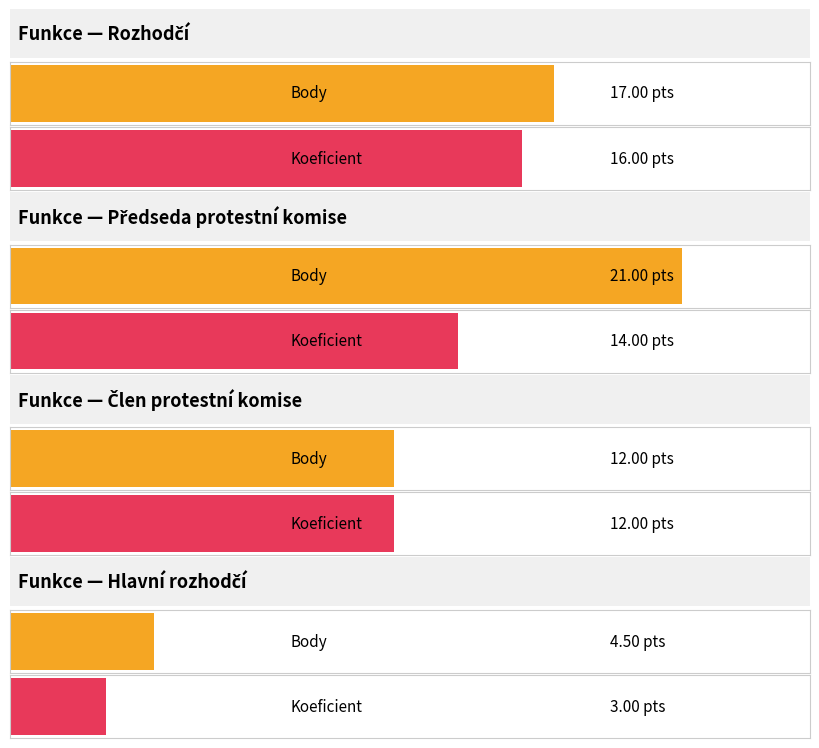

At Rozhodčí, list the series in order from largest to smallest.

Body, Koeficient